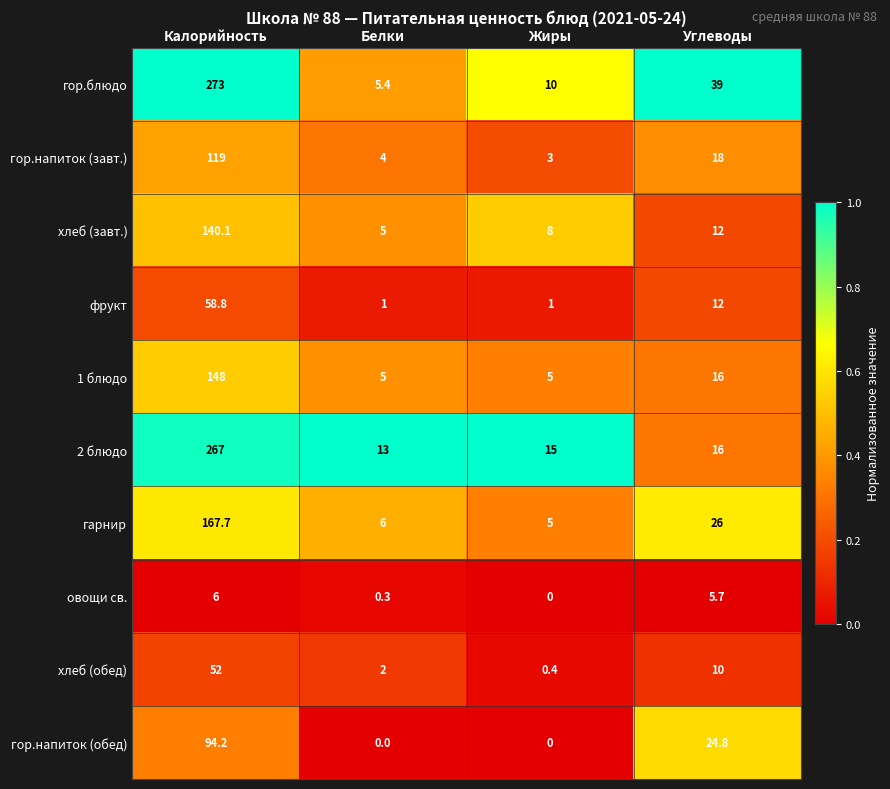

What is the spread (max minus min) of values at Углеводы?

33.3